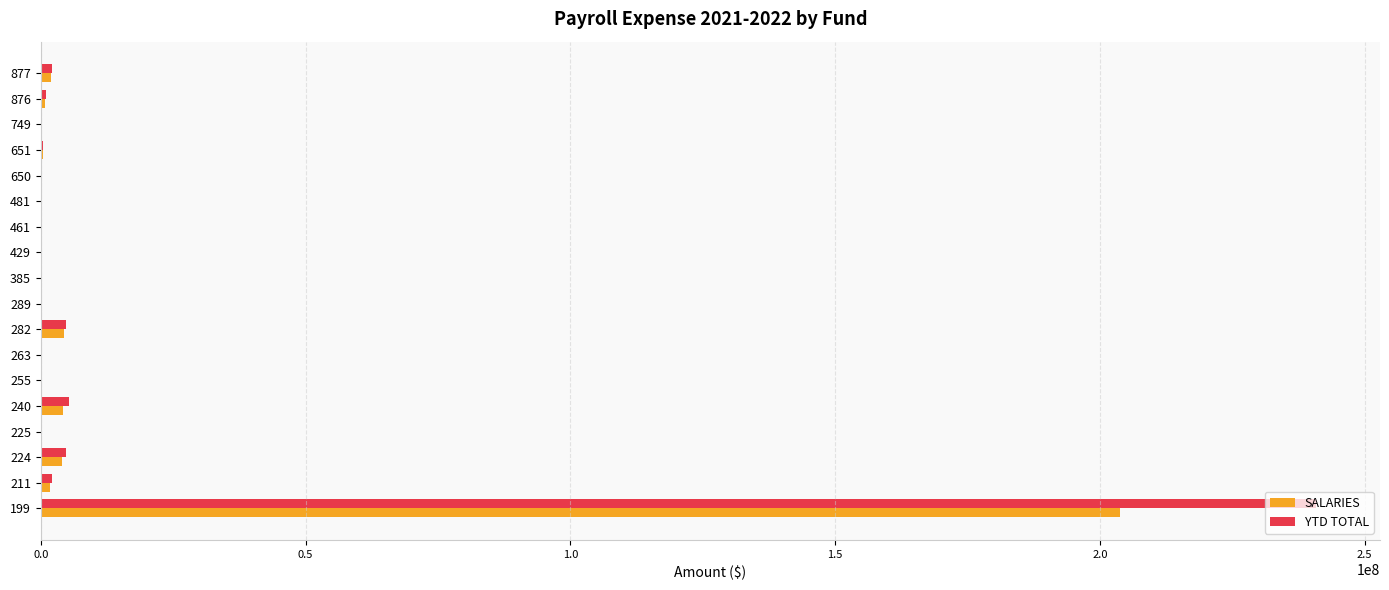

What is the sum of all SALARIES values?

222230660.9